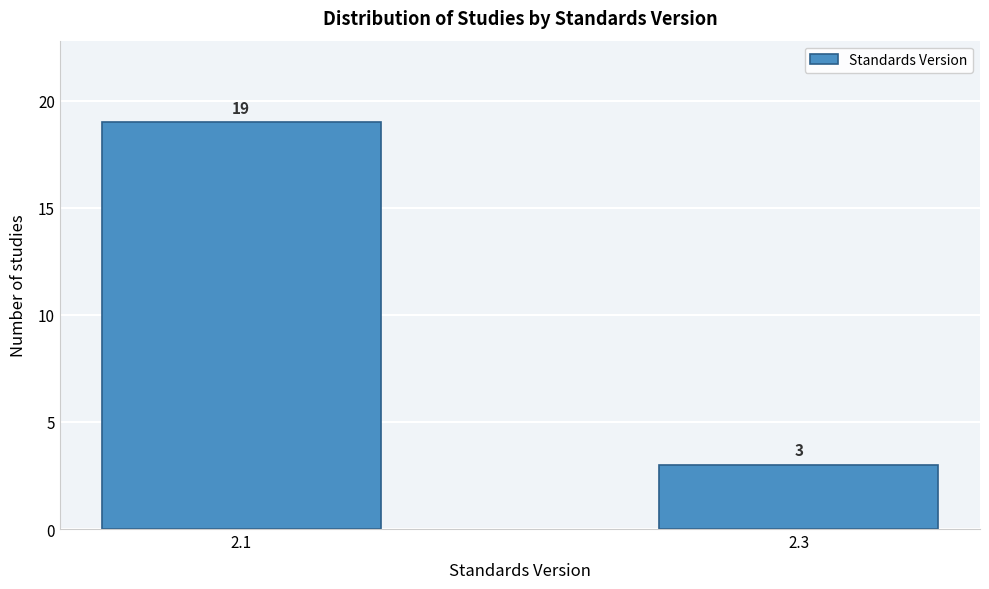

Reading left to right, what are all the values shown in this chart?

19	3